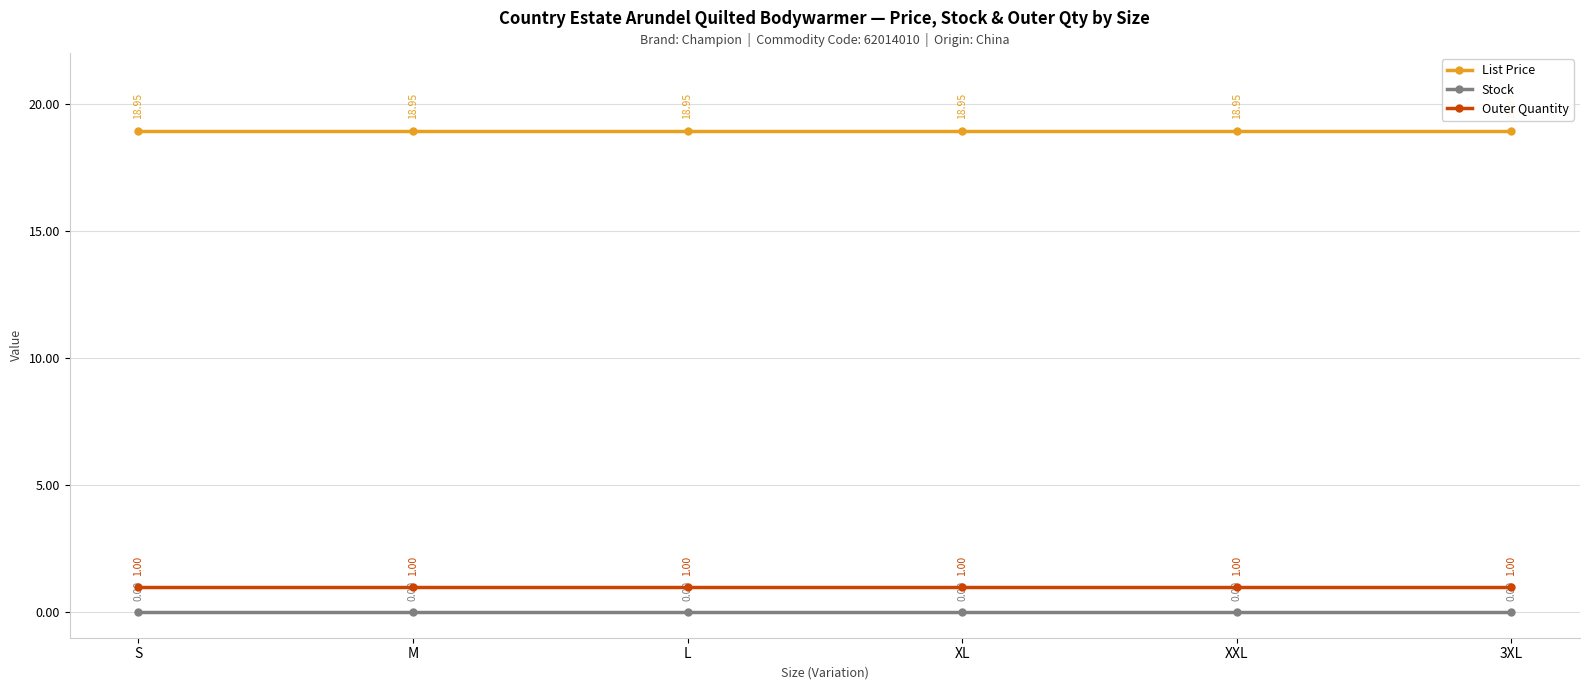

True or false: Outer Quantity has more than 2 interior local peaks.

False